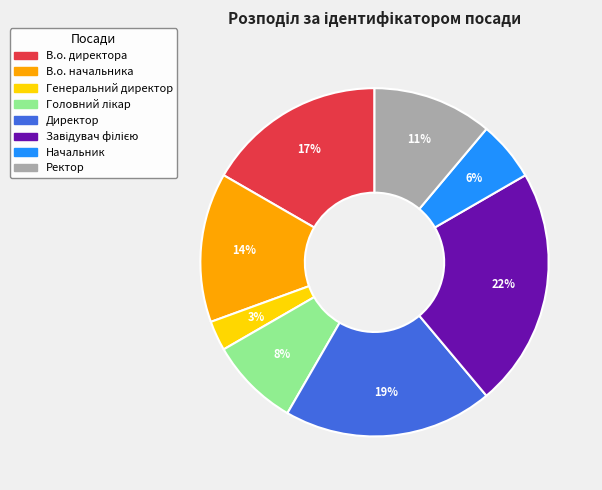

How many segments does this pie chart have?

8